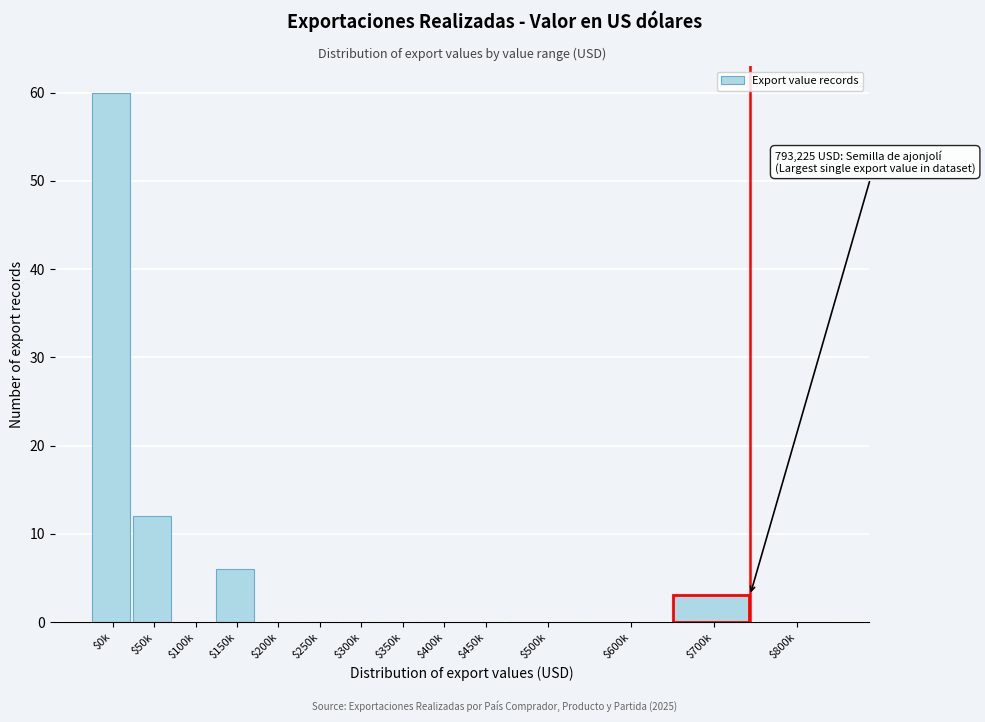

Where is the data nearest to the value 30?

$50k